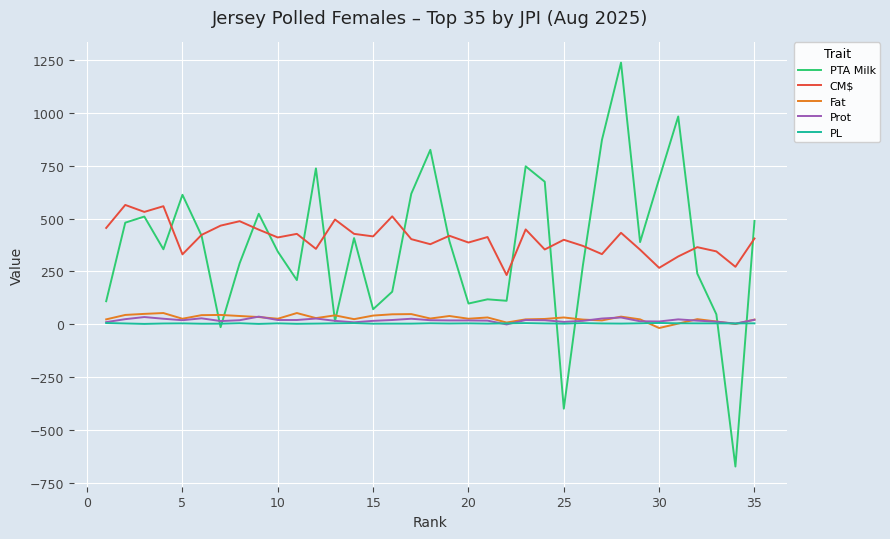

Which series has the largest range (max minus min)?

PTA Milk